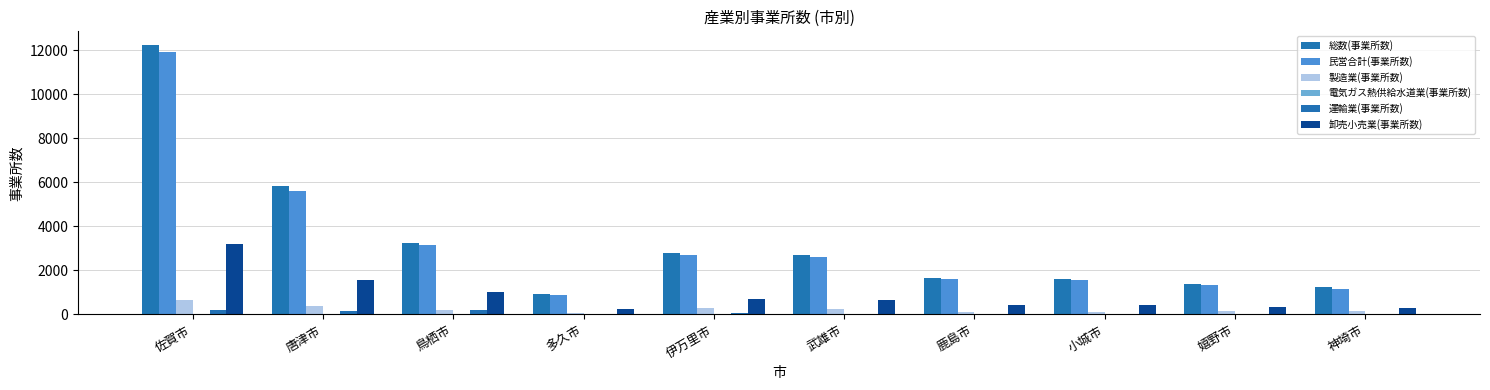

What is the difference between the second highest and minimum values in the 電気ガス熱供給水道業(事業所数) series?

6